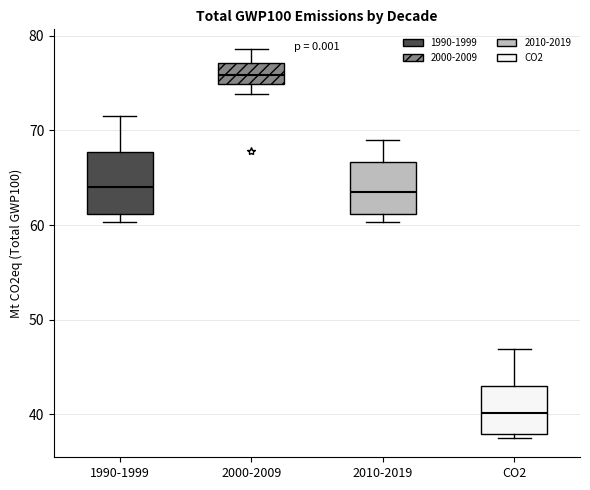

Where does the upper whisker of the box for CO2 end on the y-axis? The values are not printed on the chart, so give them approximately, as read against the axis.

47